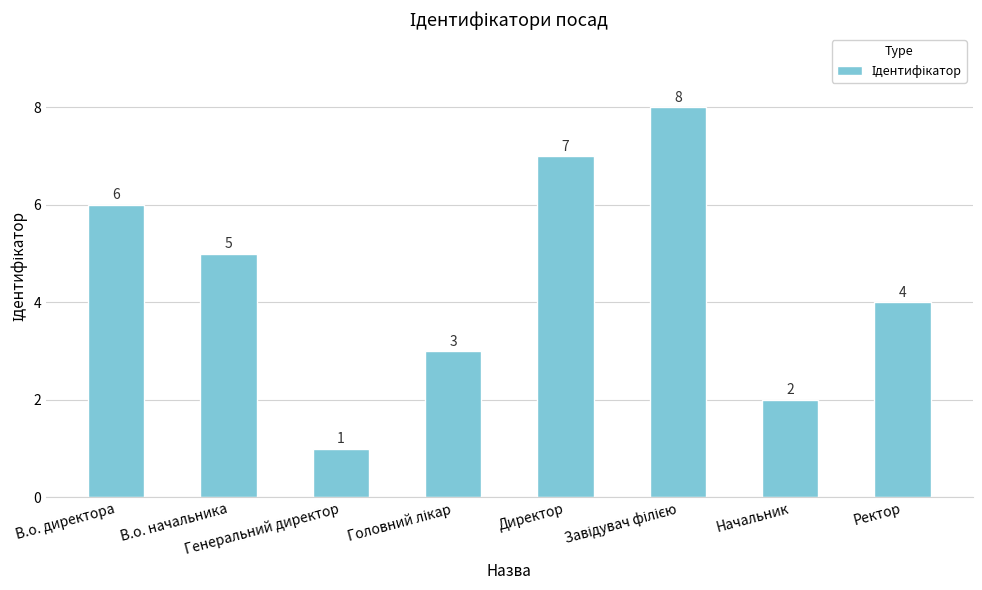

What is the difference between the maximum and minimum values?

7